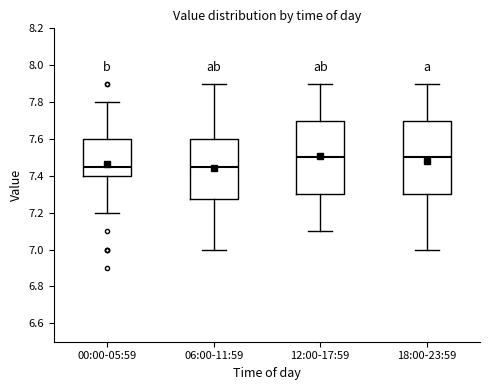

Where does the median line of the box for 00:00-05:59 sit on the y-axis? The values are not printed on the chart, so give them approximately, as read against the axis.

7.46